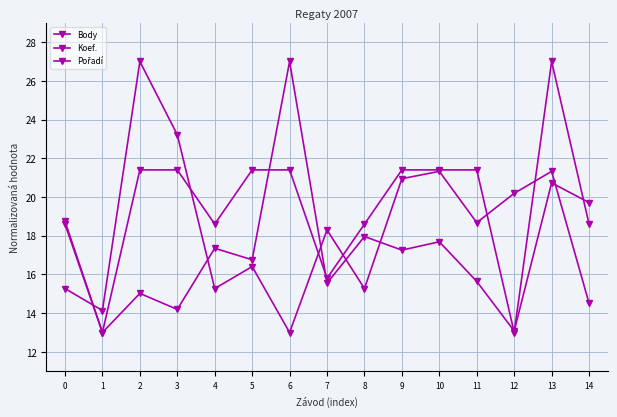

Rank the series by their average value, from highest to lowest.

Koef., Pořadí, Body